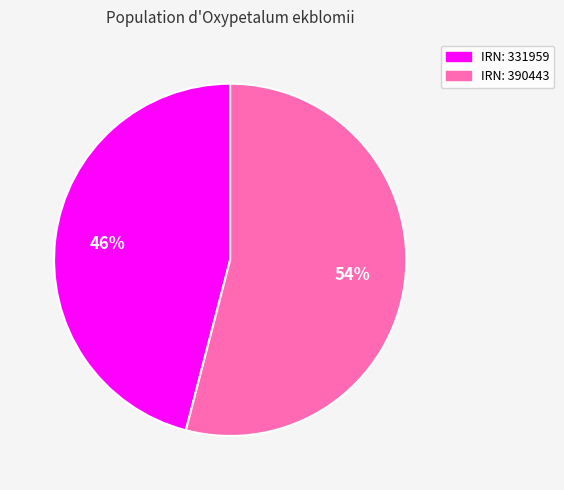

To the nearest percent, what is the average slice percentage?

50%